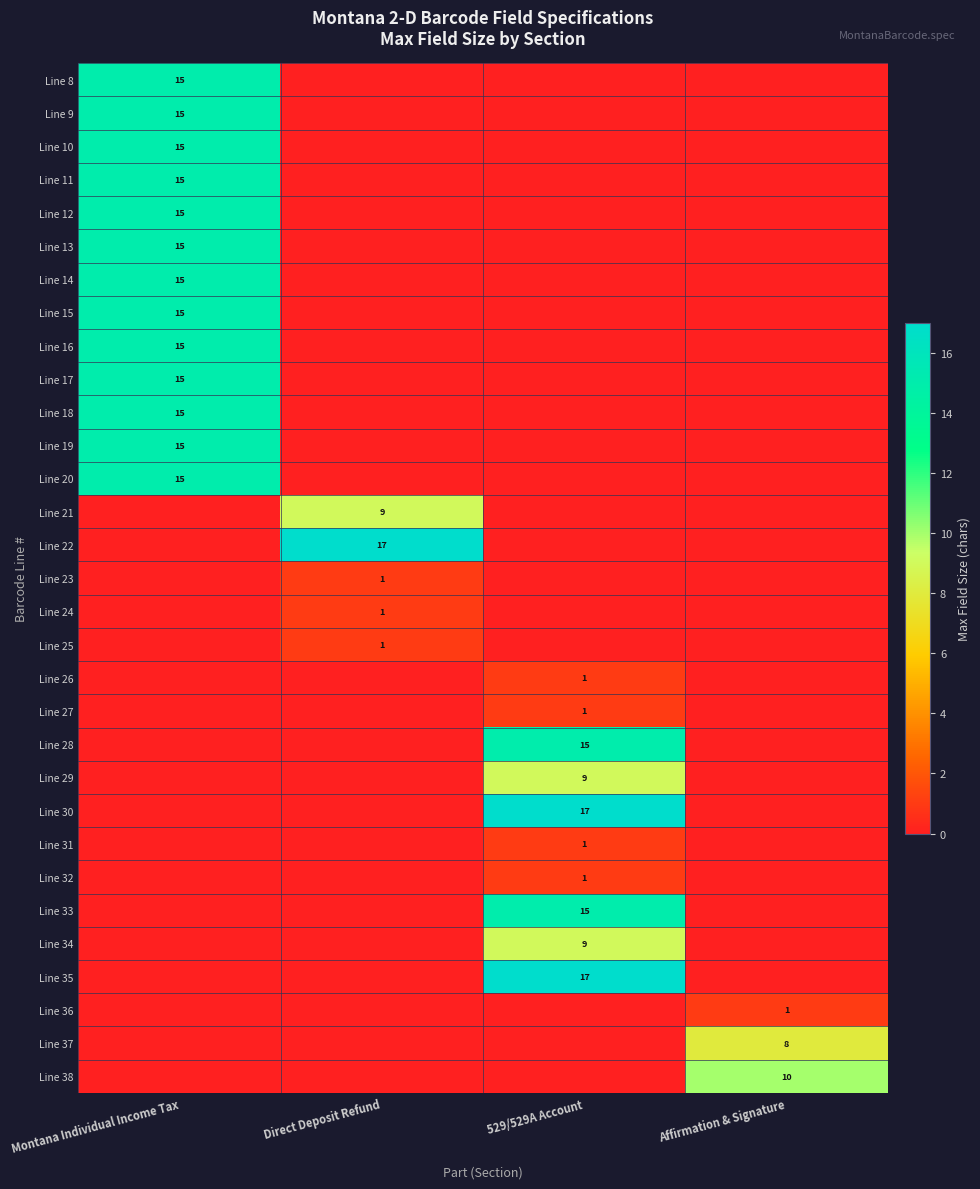

At how many categories does at least one series exceed 9?

4